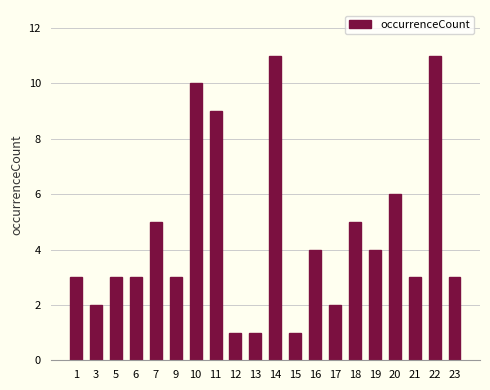

What is the change in value from 15 to 16?

+3